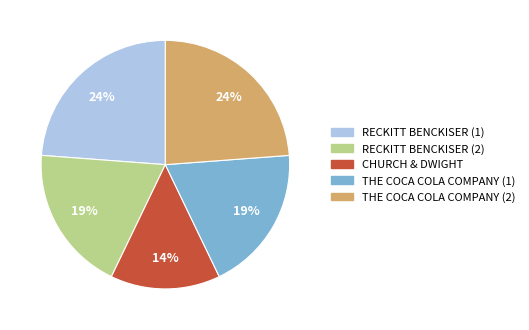

Does THE COCA COLA COMPANY (1) account for over 50% of the chart?

No